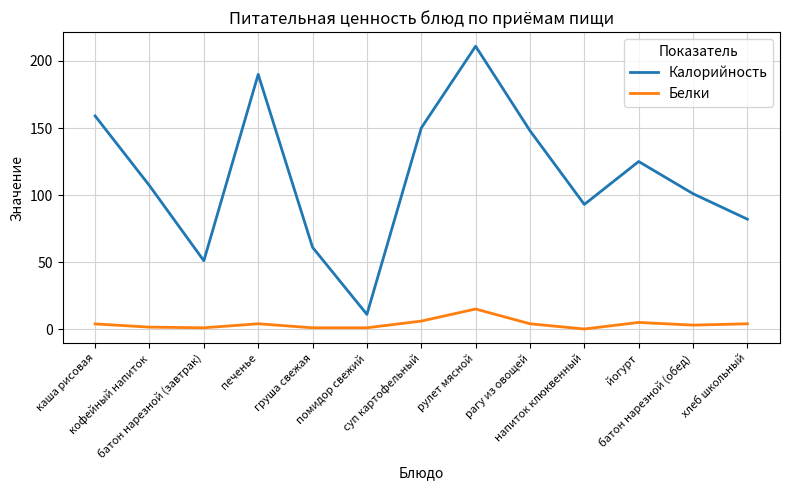

Where is Калорийность nearest to the value 111?

кофейный напиток